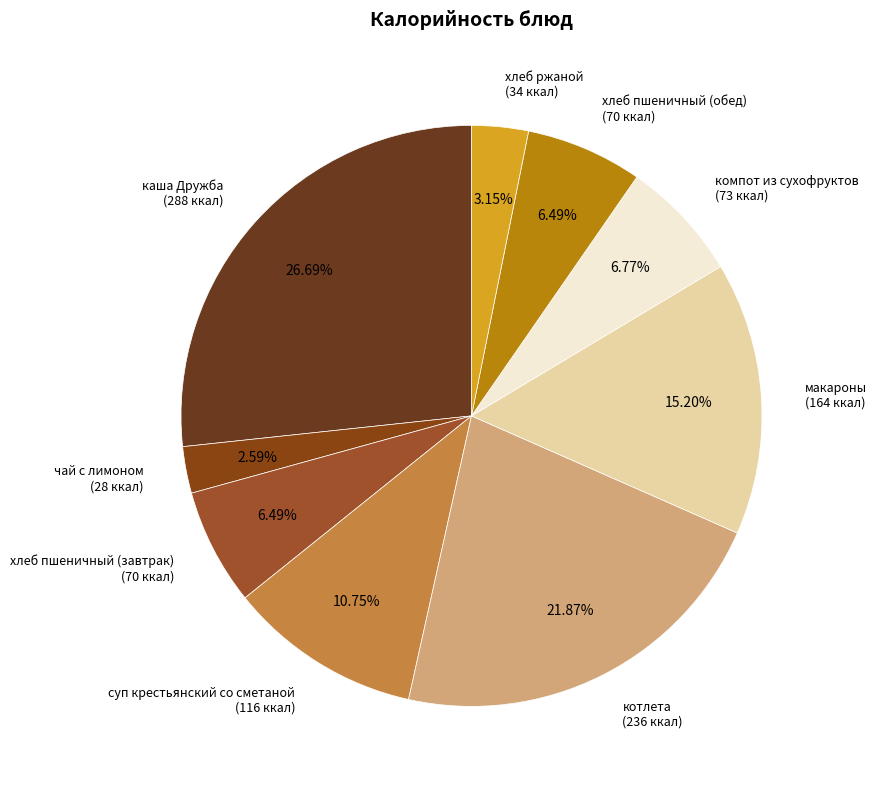

How many segments does this pie chart have?

9